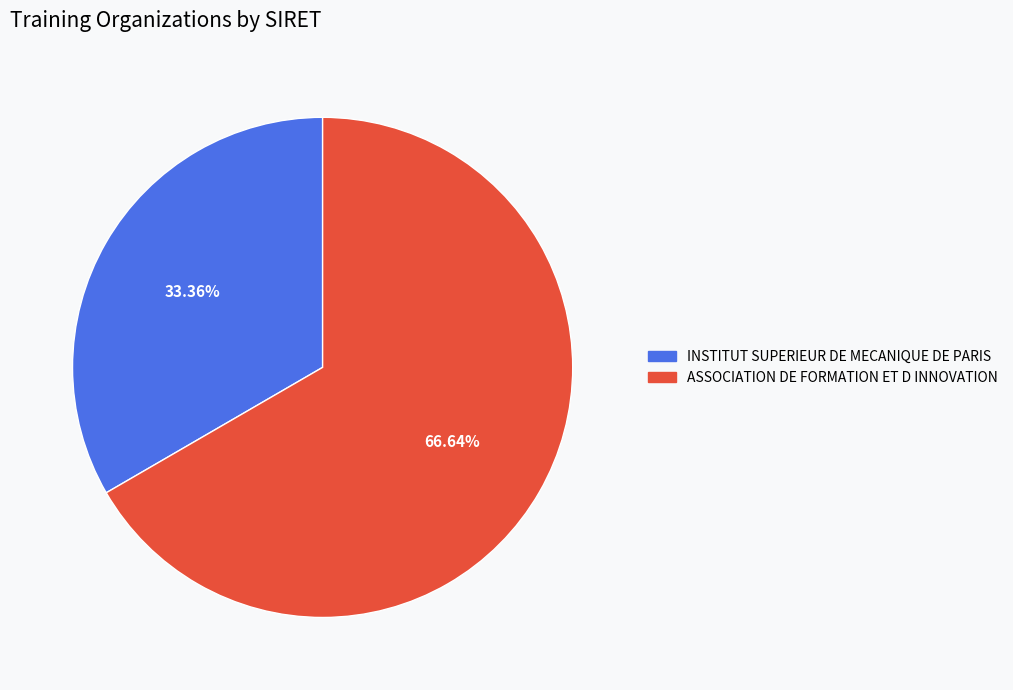

True or false: INSTITUT SUPERIEUR DE MECANIQUE DE PARIS accounts for 33% of the total.

True